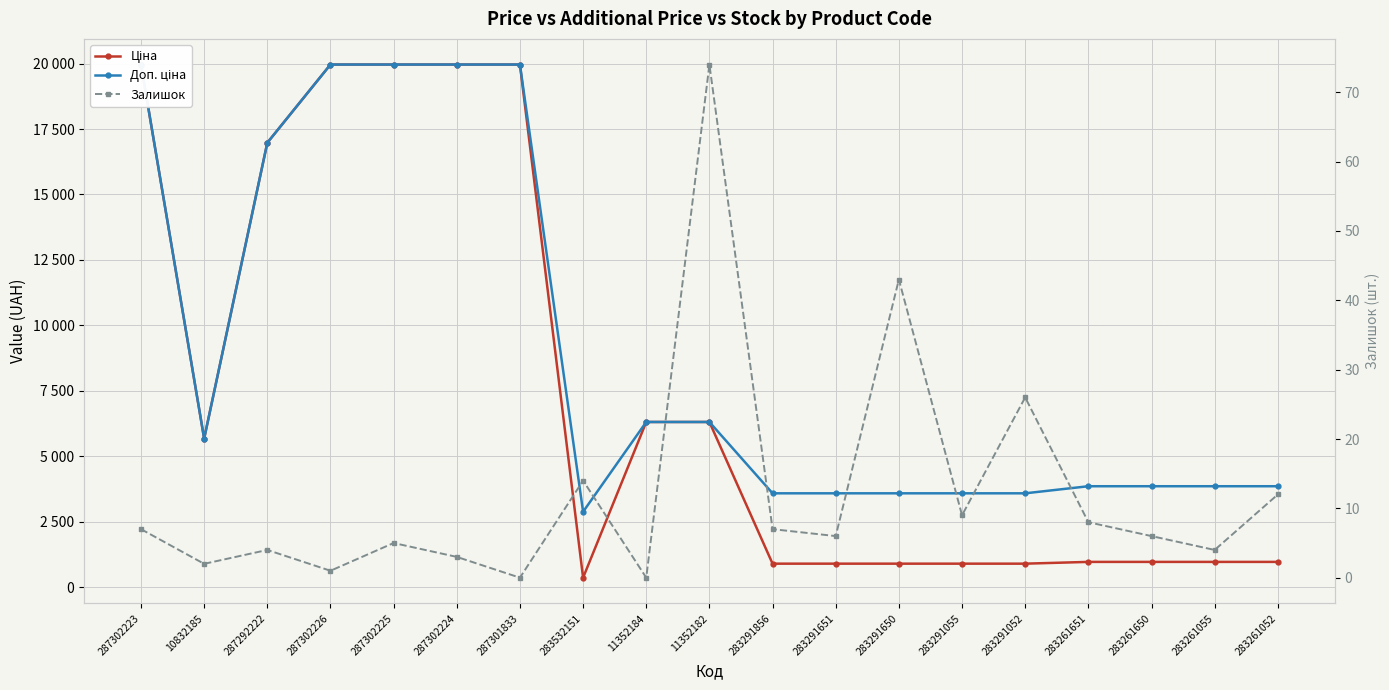

List the series in order of their peak value, lowest first.

Залишок, Ціна, Доп. ціна